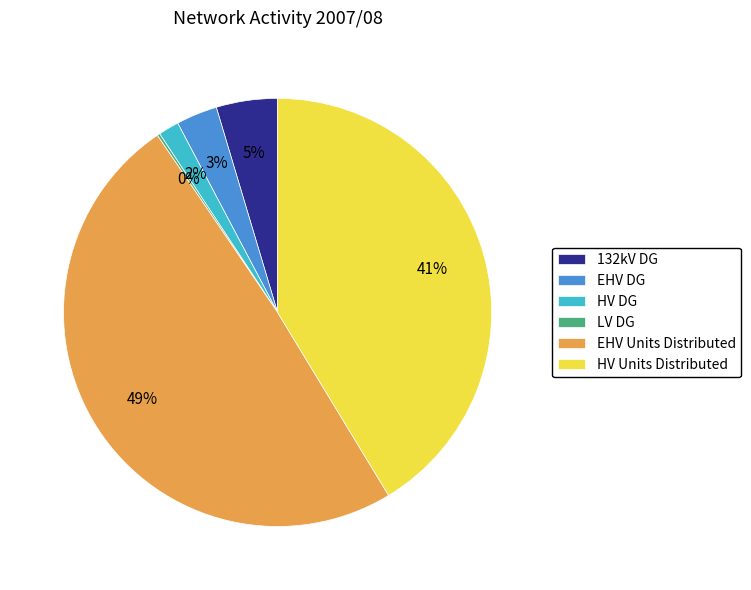

Is there a majority slice in this chart?

No